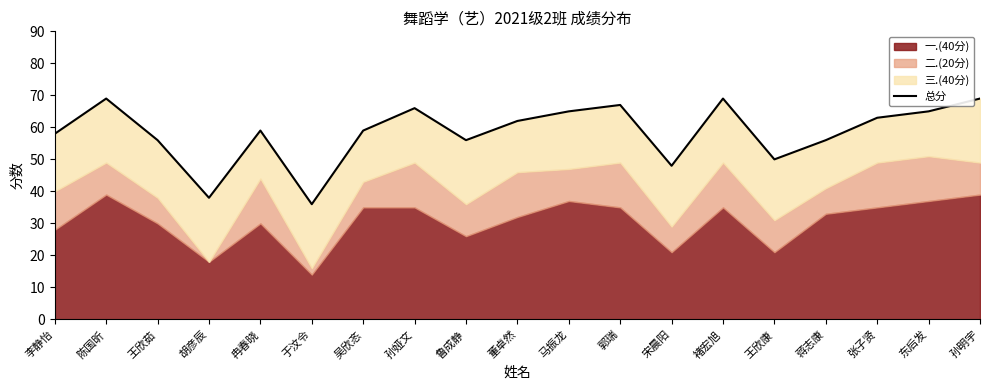

Reading right to left, extract all data points from this chart.

孙明宇=69	东后发=65	张子贤=63	蒋志康=56	王欣康=50	褚宏旭=69	宋晨阳=48	郭瑞=67	马振龙=65	董卓然=62	鲁成静=56	孙娅文=66	吴欣忞=59	于汶令=36	冉春晓=59	胡彦辰=38	王欣茹=56	陈国昕=69	李静怡=58